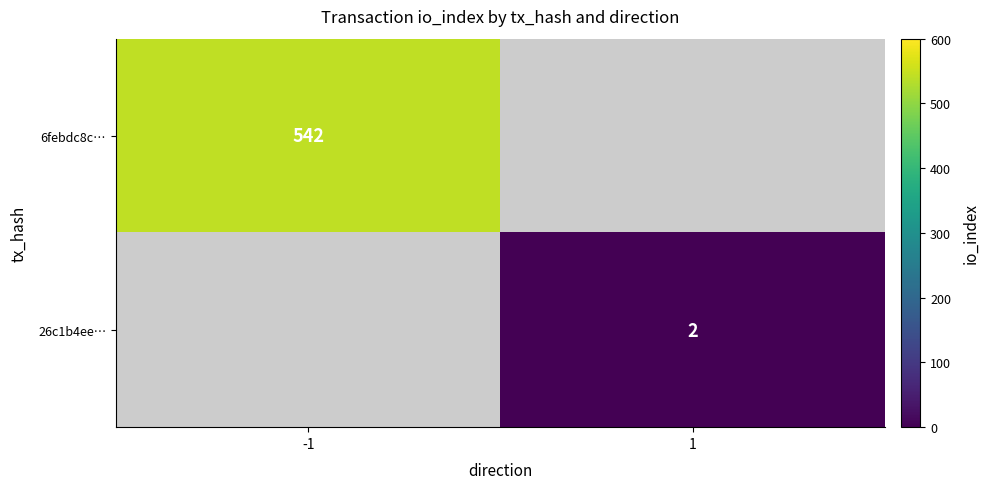

At how many categories does at least one series exceed 159?

1